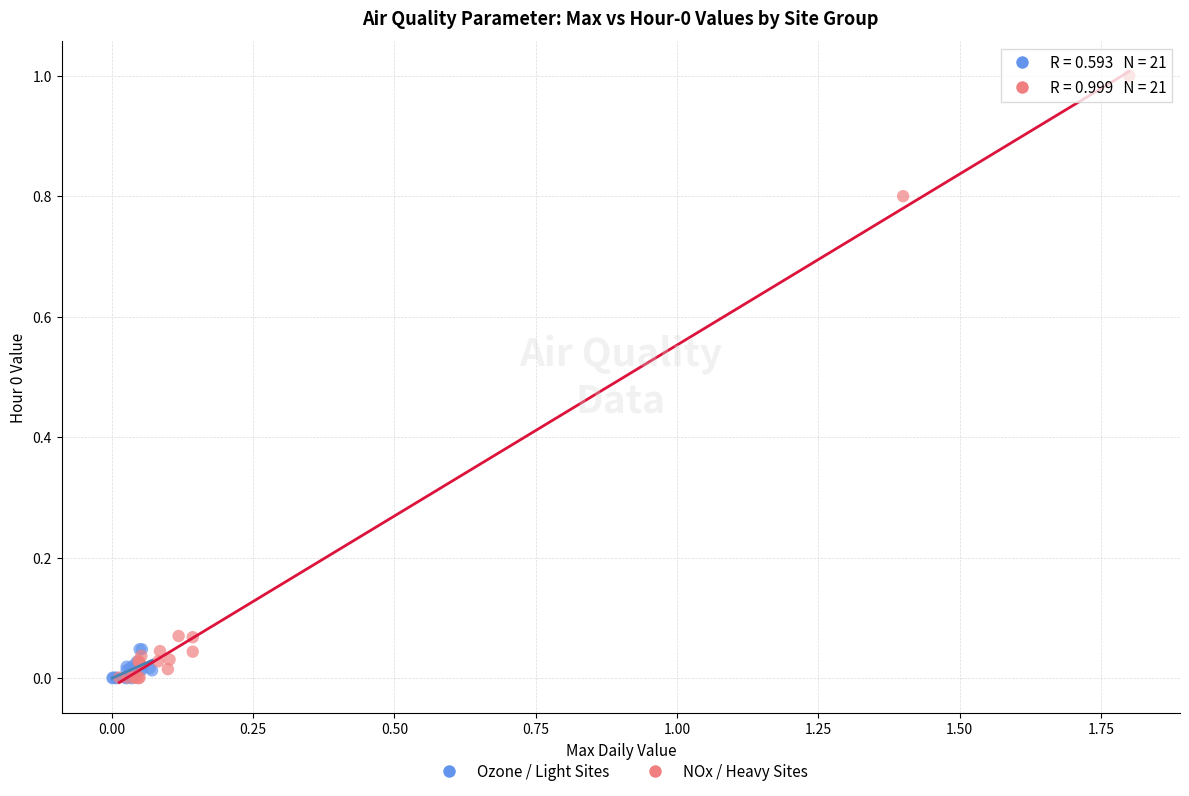

What are all the series names shown in the legend?

Ozone / Light Sites, NOx / Heavy Sites